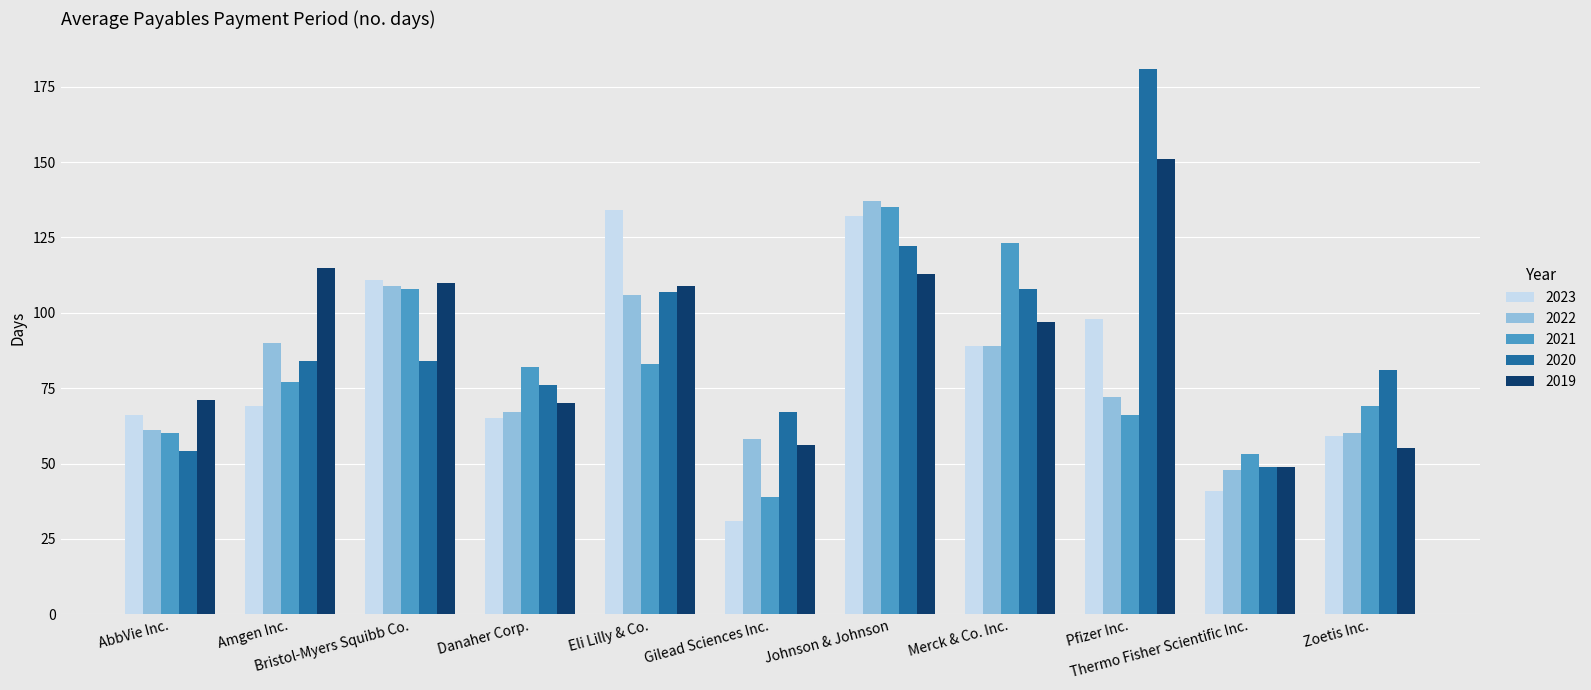

Which series has the largest range (max minus min)?

2020